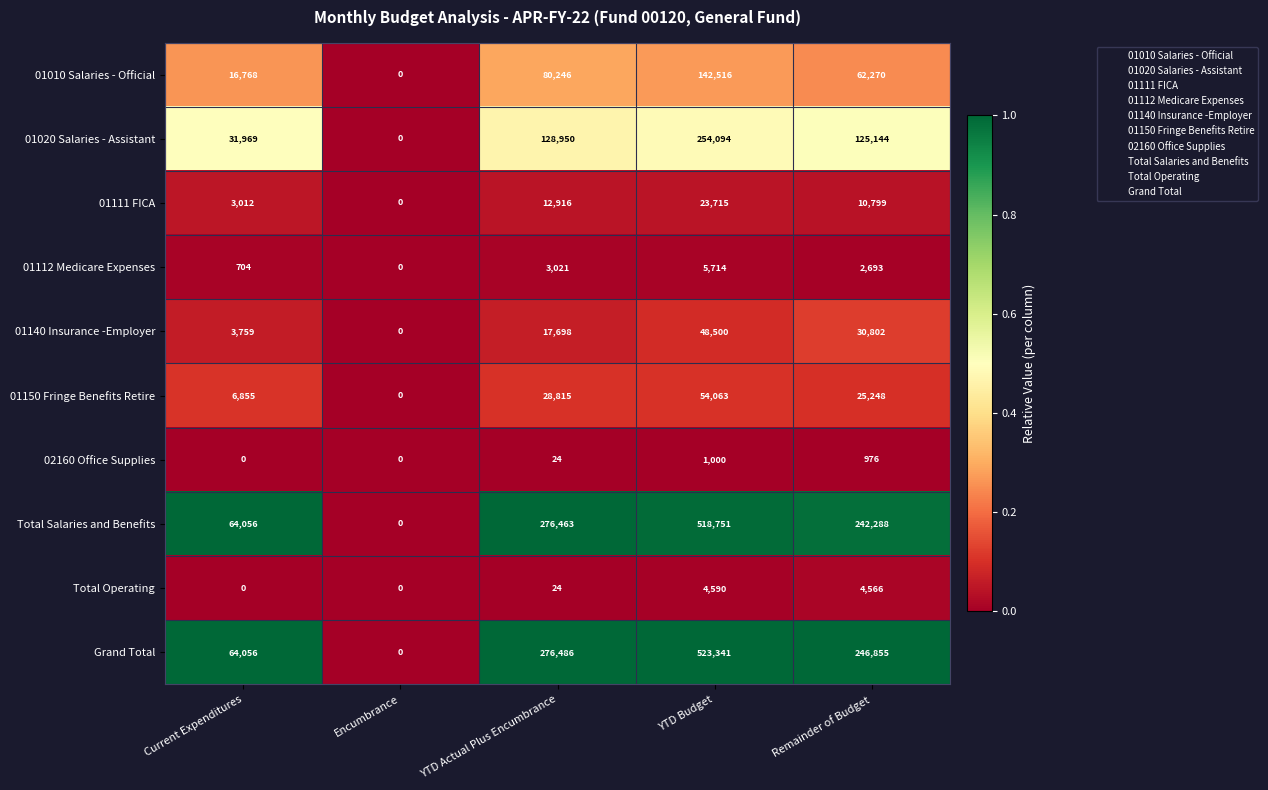

Which series has the largest total across all categories?

Grand Total